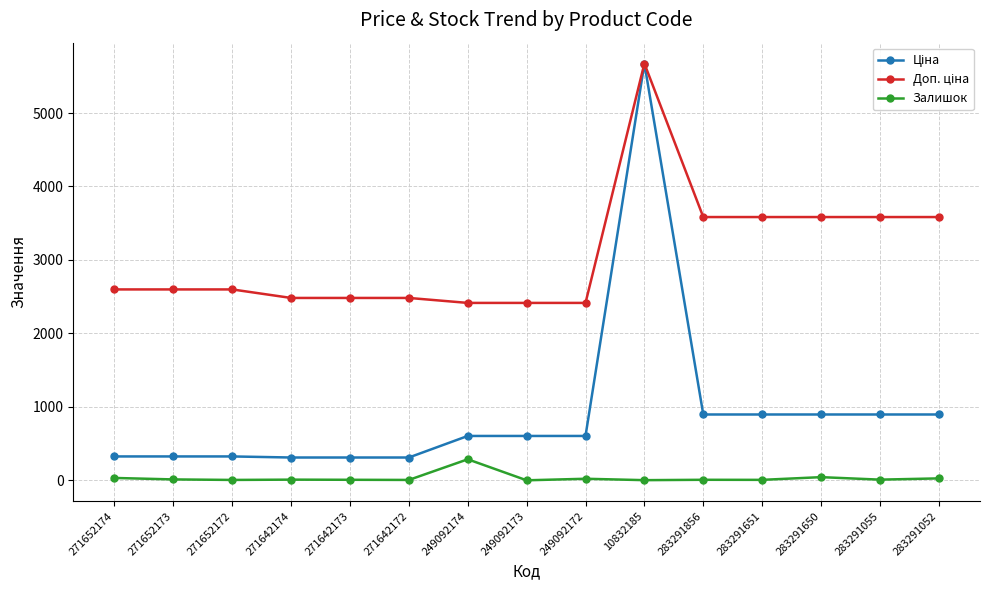

Is it true that Залишок equals 5.0 at 271642172?

True